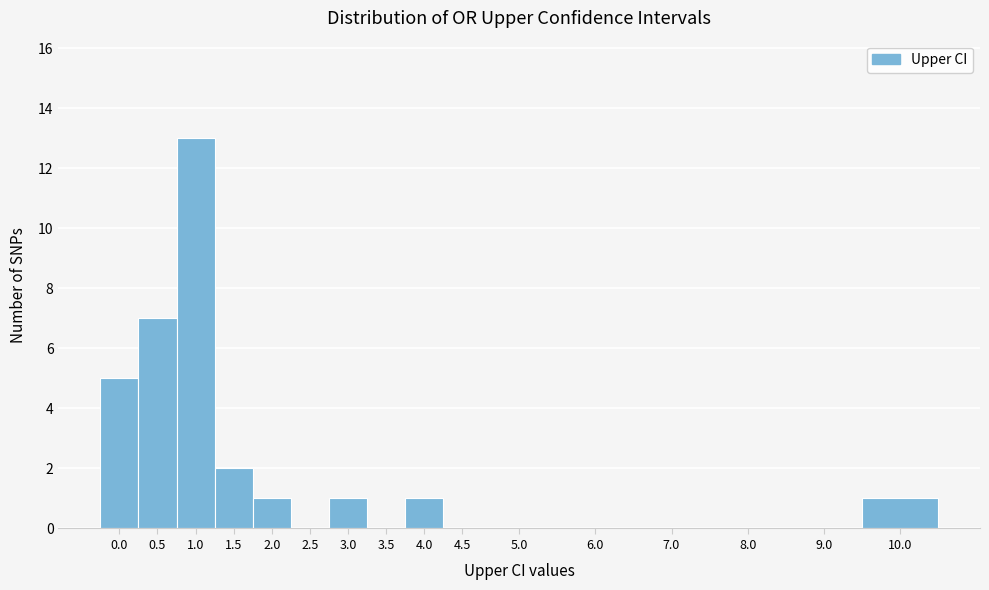

Reading left to right, list all the values displayed in this chart.

0.0=5	0.5=7	1.0=13	1.5=2	2.0=1	2.5=0	3.0=1	3.5=0	4.0=1	4.5=0	5.0=0	6.0=0	7.0=0	8.0=0	9.0=0	10.0=1